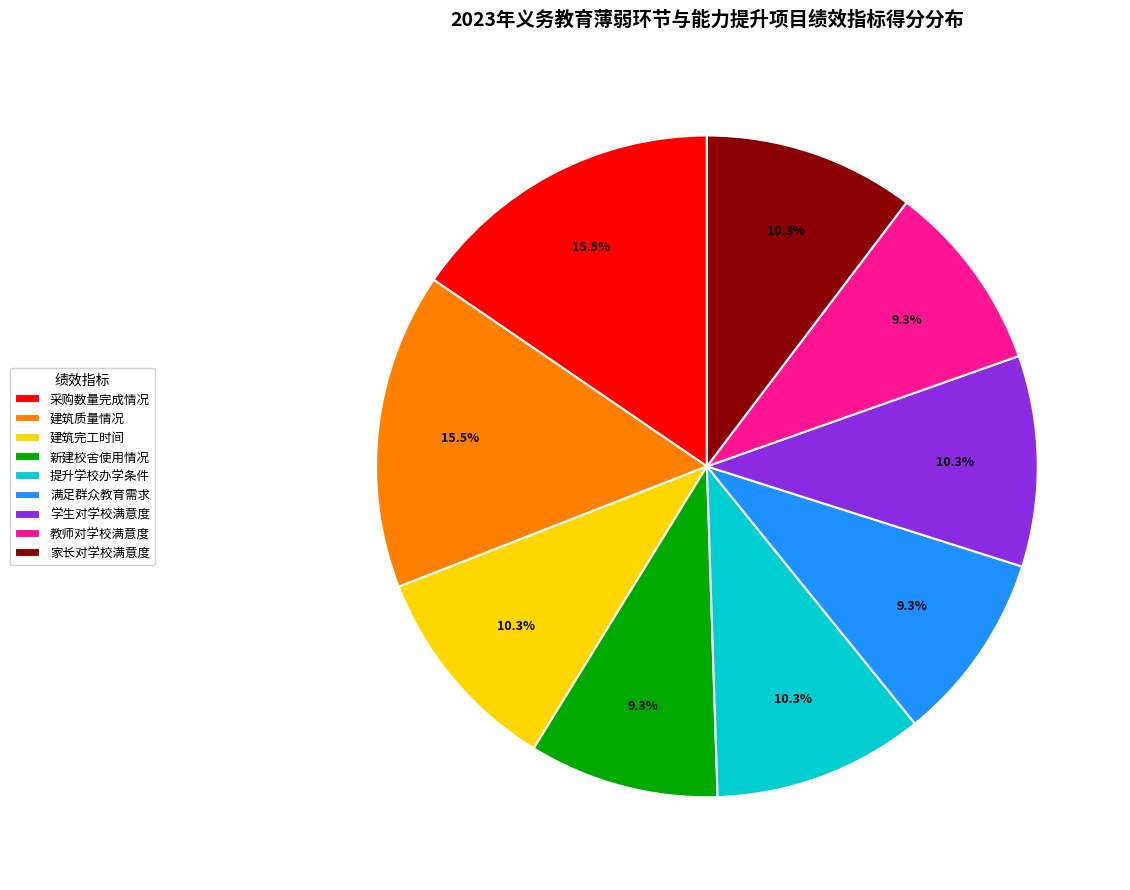

To the nearest percent, what is the difference between the largest and smallest slice percentages?

6%